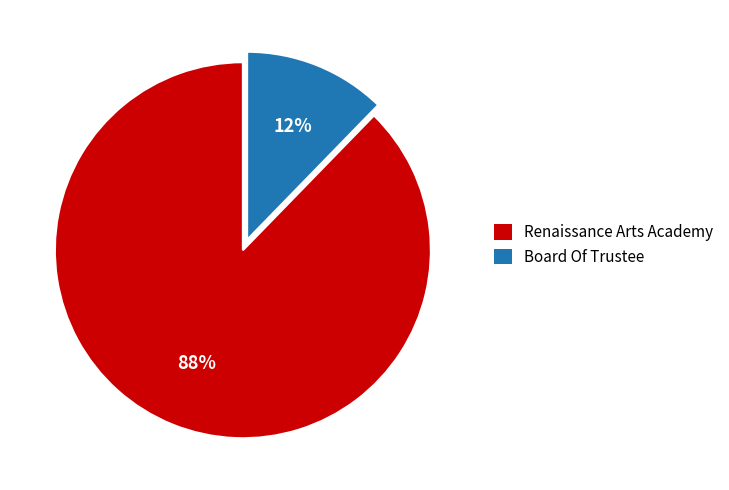

What is the ratio of the value at Board Of Trustee to the value at Renaissance Arts Academy?

0.1